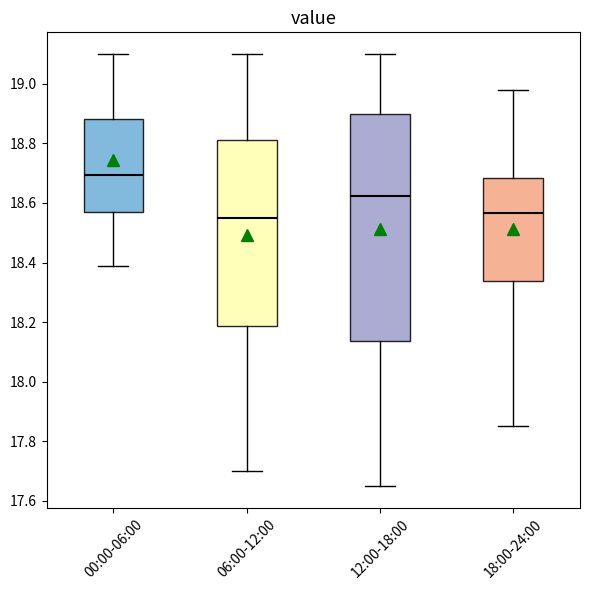

Reading left to right, transcribe this box plot: for each box, give where its median line is, the range the box spans, and where its two whiskers end, as read against the y-axis. The values are not printed on the chart, so give them approximately, as read against the axis.

00:00-06:00: median 18.70, box 18.58 to 18.88, whiskers 18.40 to 19.10
06:00-12:00: median 18.56, box 18.18 to 18.82, whiskers 17.70 to 19.10
12:00-18:00: median 18.62, box 18.14 to 18.90, whiskers 17.66 to 19.10
18:00-24:00: median 18.56, box 18.34 to 18.68, whiskers 17.86 to 18.98